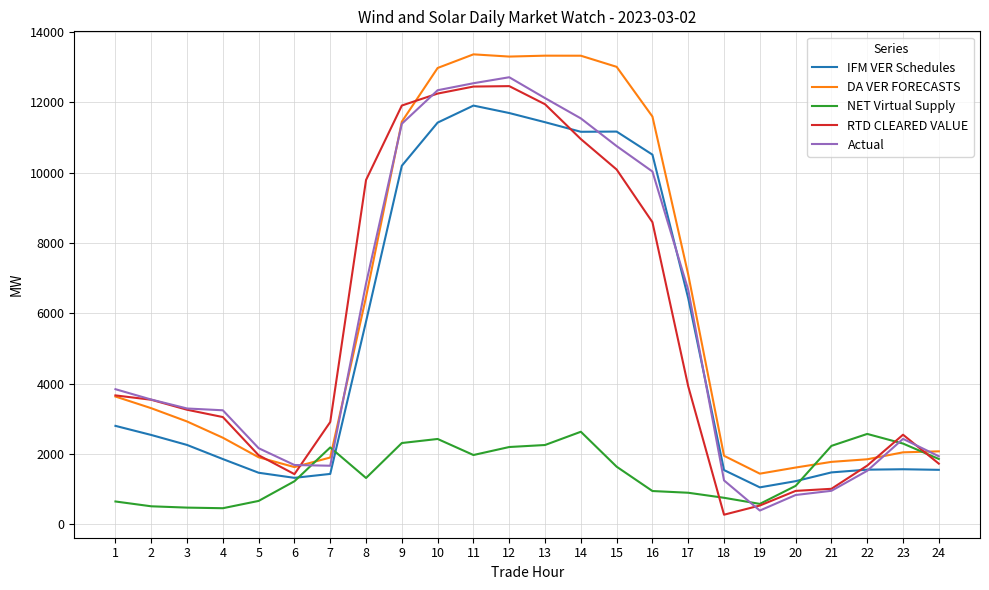

Does the chart have visible grid lines?

Yes